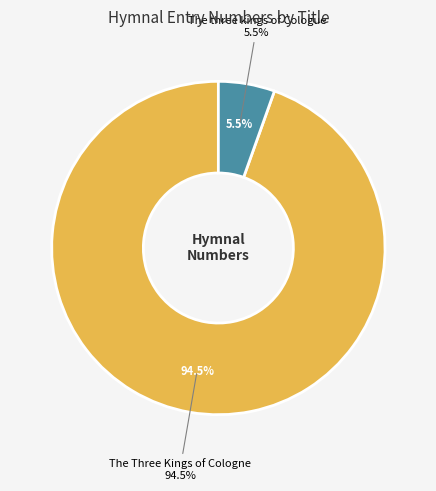

What percentage do The Three Kings of Cologne and The three kings of Cologue together represent?

100.0%